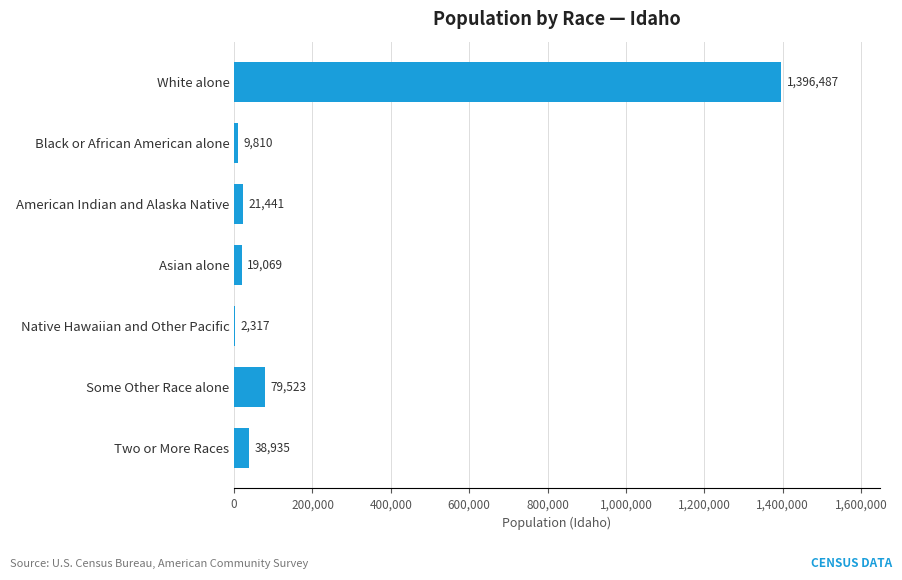

At which category does the chart reach its peak across all series?

White alone